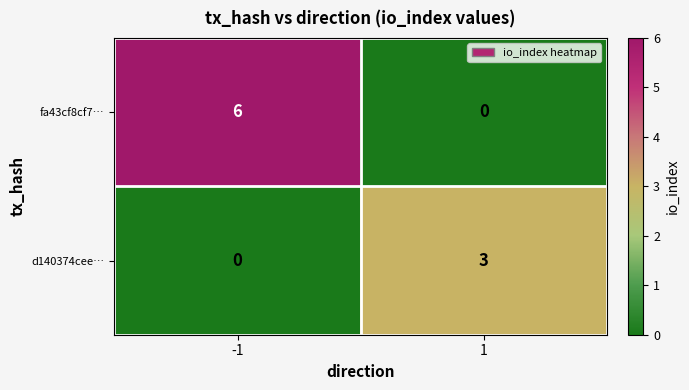

Reading right to left, transcribe all the data shown in this chart.

fa43cf8cf7…: 0	6
d140374cee…: 3	0